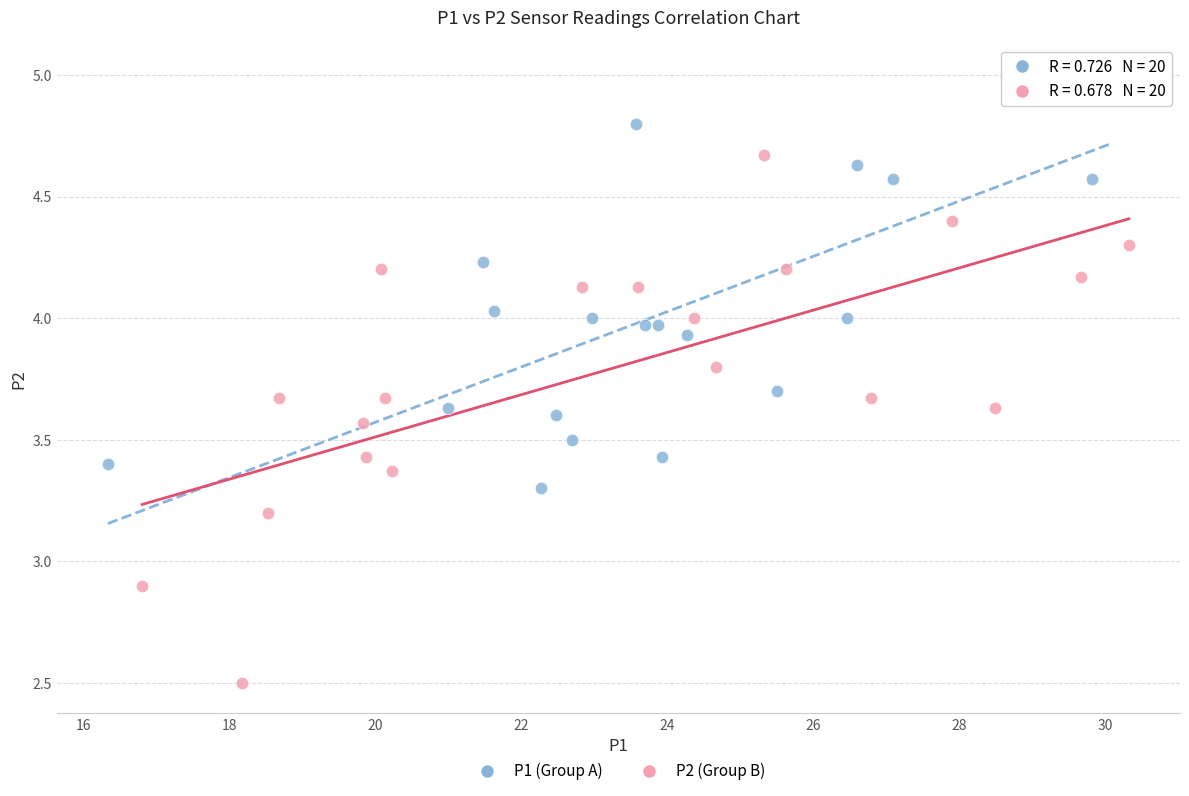

Which series reaches the maximum Y coordinate?

P1 (Group A)